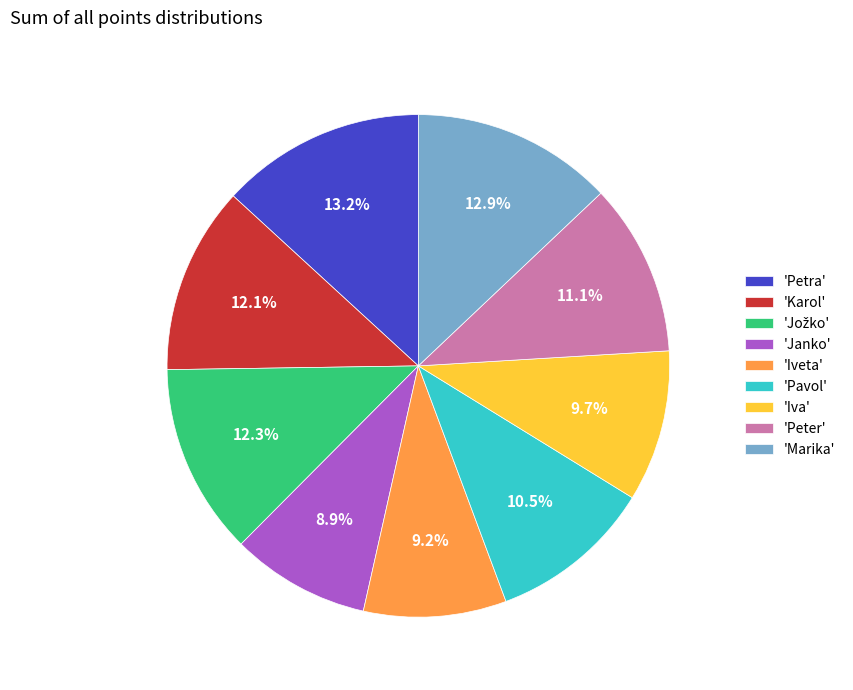

Does 'Marika' account for over 50% of the chart?

No